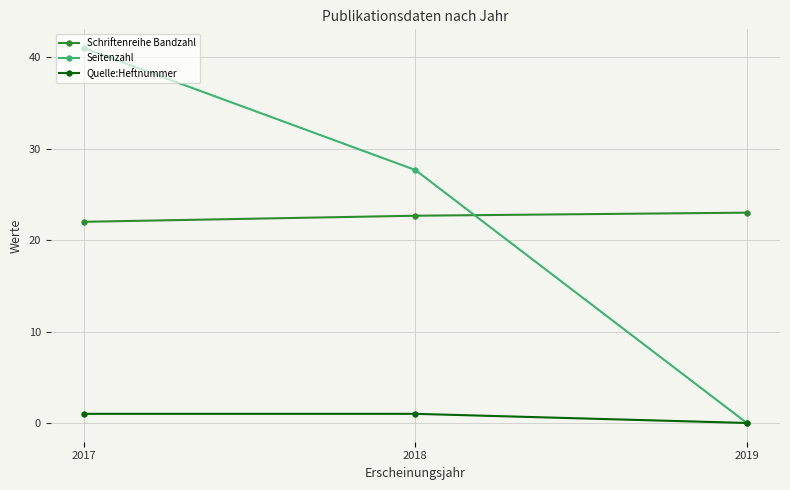

The Seitenzahl series shows 0.0 at 2019. True or false?

True